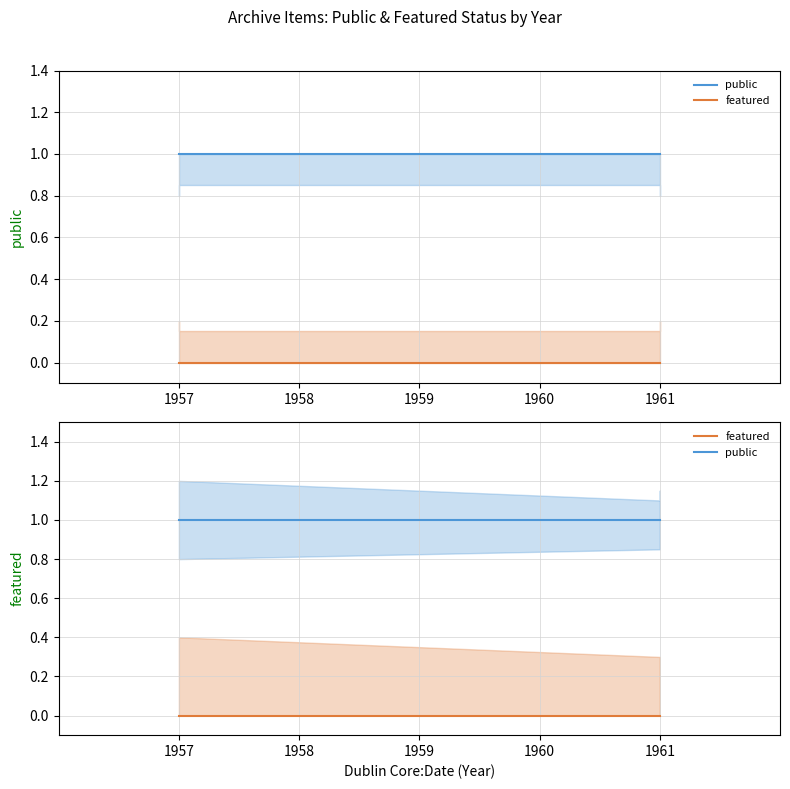

Which series has the largest total across all categories?

public